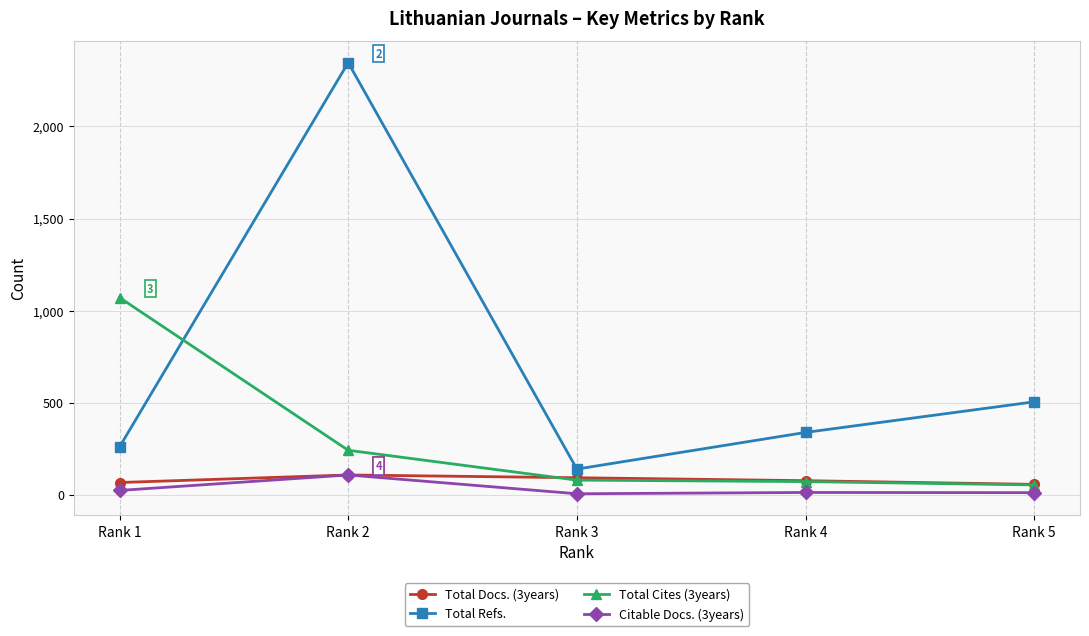

At which label does Citable Docs. (3years) reach its peak?

Rank 2